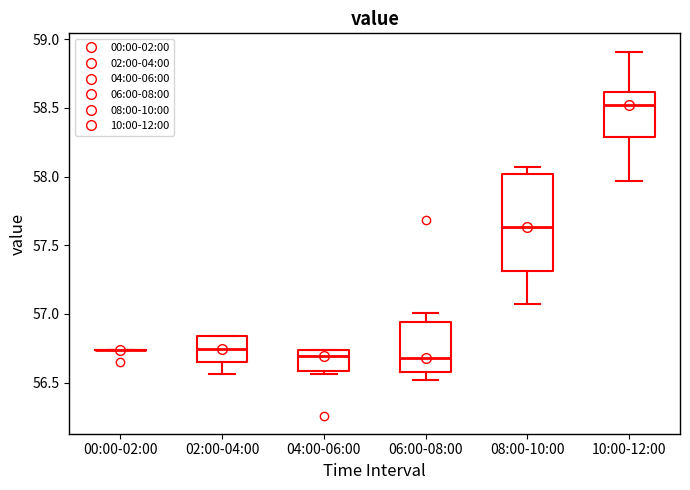

Where does the median line of the box for 08:00-10:00 sit on the y-axis? The values are not printed on the chart, so give them approximately, as read against the axis.

57.65